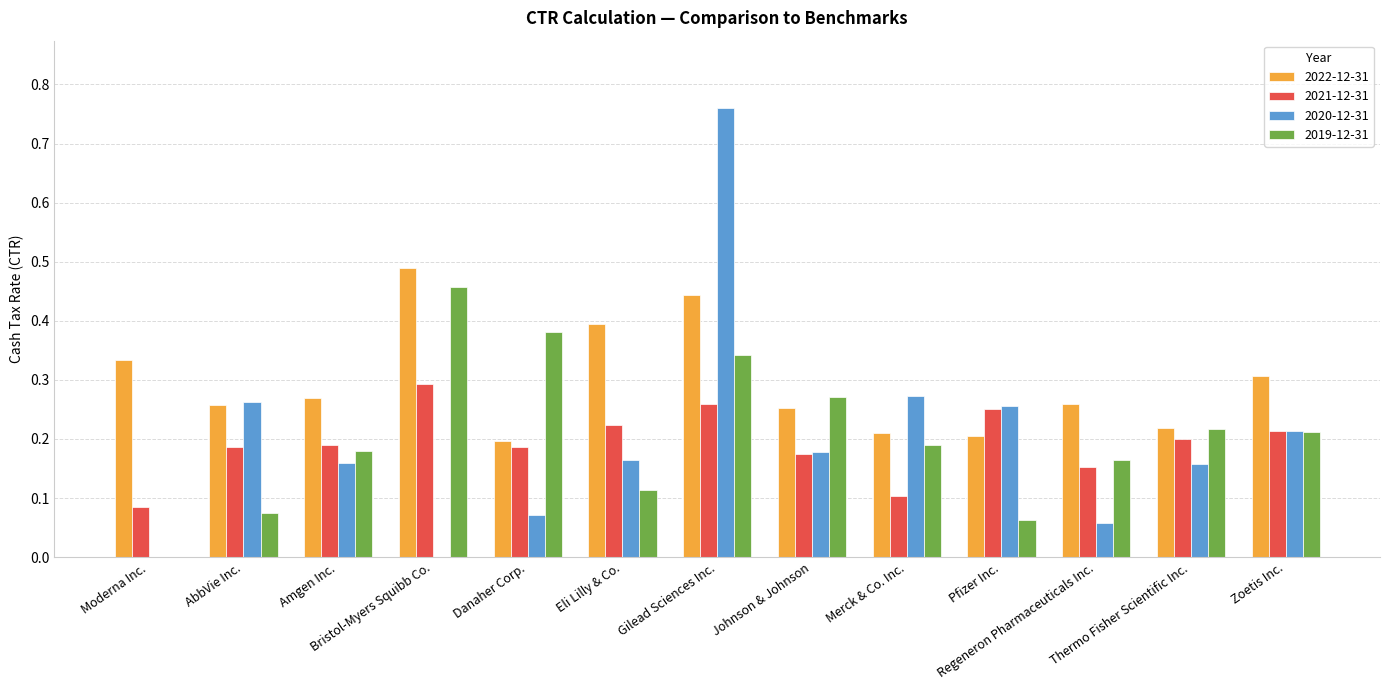

Which series has the largest total across all categories?

2022-12-31